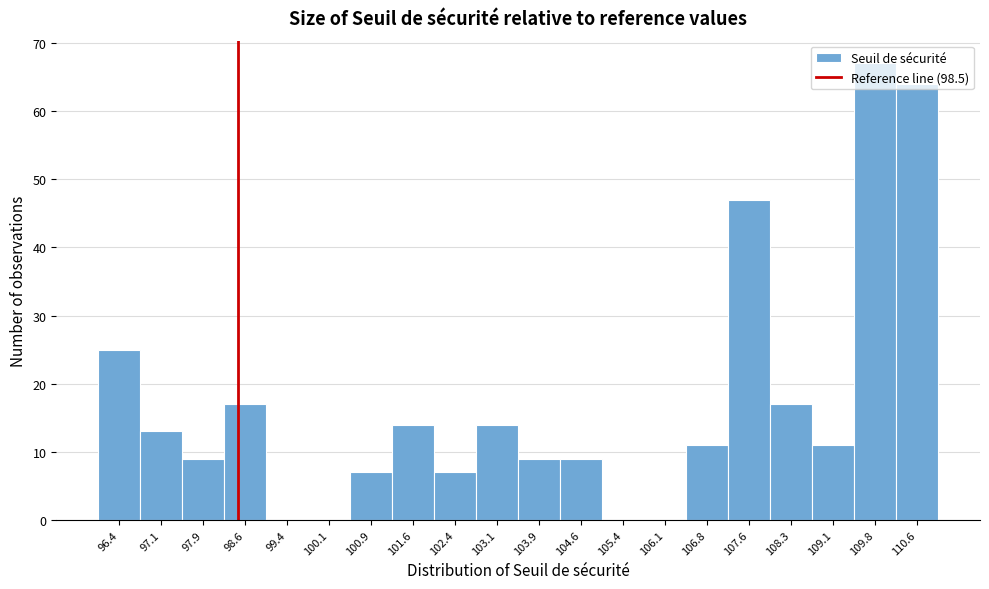

Reading left to right, list every bar in this chart as the range it spans on the x-axis followed by its height. Neither the bar edges nor the heights are printed on the chart, so give them approximately, as read against the axes.

96.0 to 96.8: 25
96.8 to 97.5: 13
97.5 to 98.3: 9
98.3 to 99.0: 17
99.0 to 99.7: 0
99.7 to 100.5: 0
100.5 to 101.2: 7
101.2 to 102.0: 14
102.0 to 102.7: 7
102.7 to 103.5: 14
103.5 to 104.2: 9
104.2 to 105.0: 9
105.0 to 105.7: 0
105.7 to 106.5: 0
106.5 to 107.2: 11
107.2 to 108.0: 47
108.0 to 108.7: 17
108.7 to 109.5: 11
109.5 to 110.2: 67
110.2 to 111.0: 64